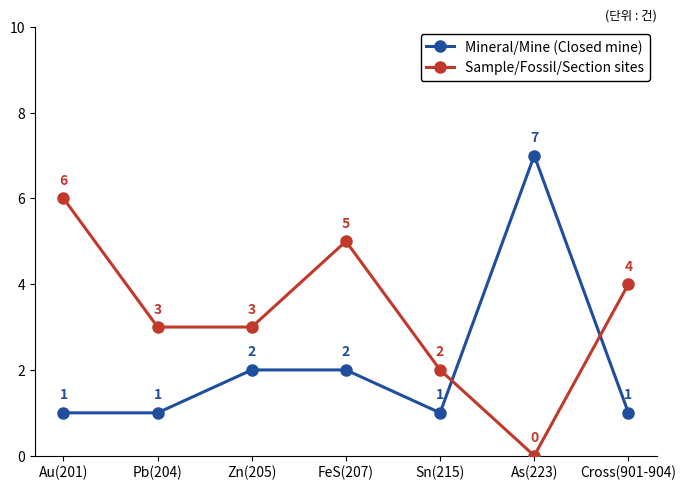

Reading right to left, list all the values displayed in this chart.

Mineral/Mine (Closed mine): 1	7	1	2	2	1	1
Sample/Fossil/Section sites: 4	0	2	5	3	3	6